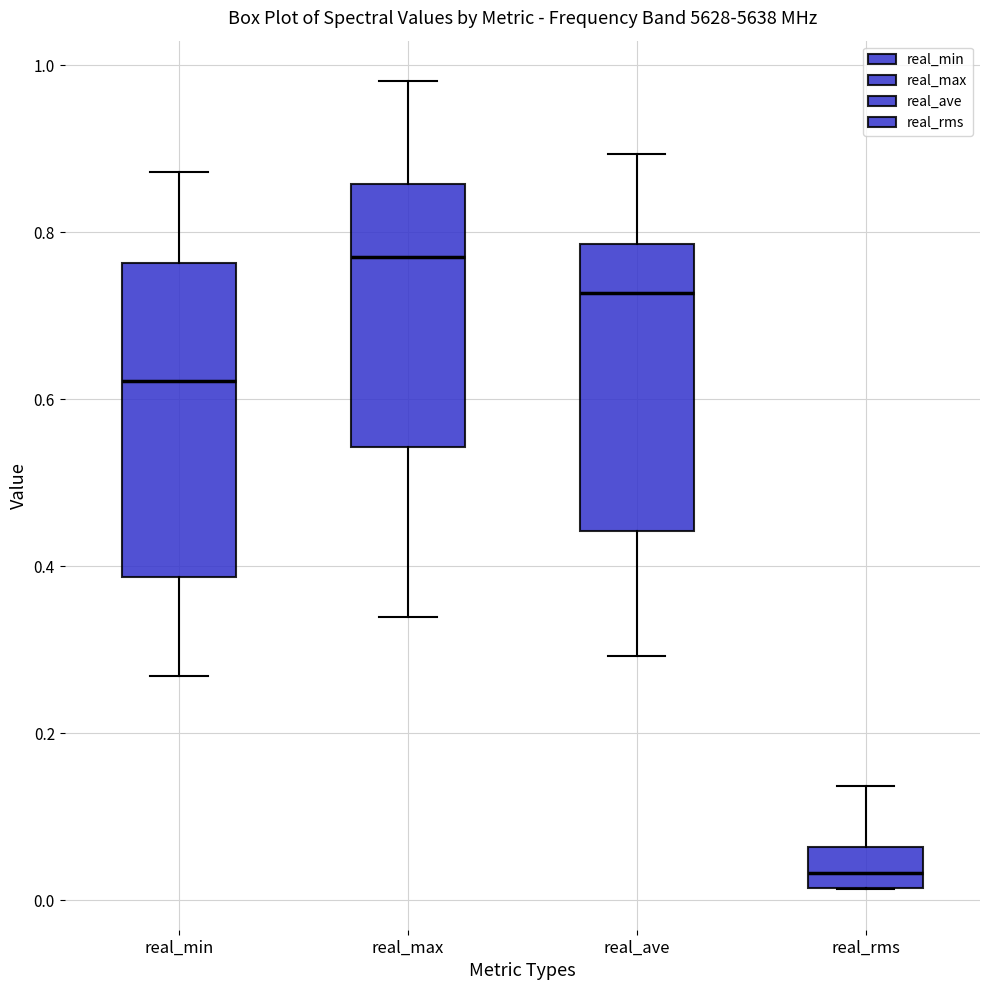

Which box is the tallest, from its lower edge to its upper edge?

real_min